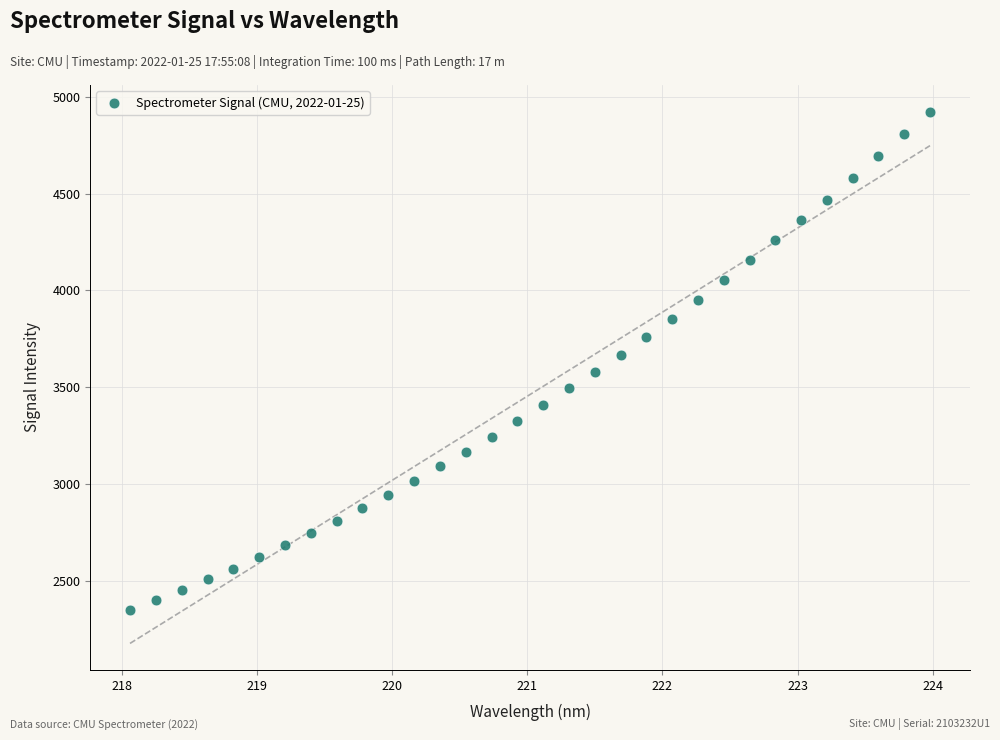

What is the range of Y values (max minus min)?

2575.8